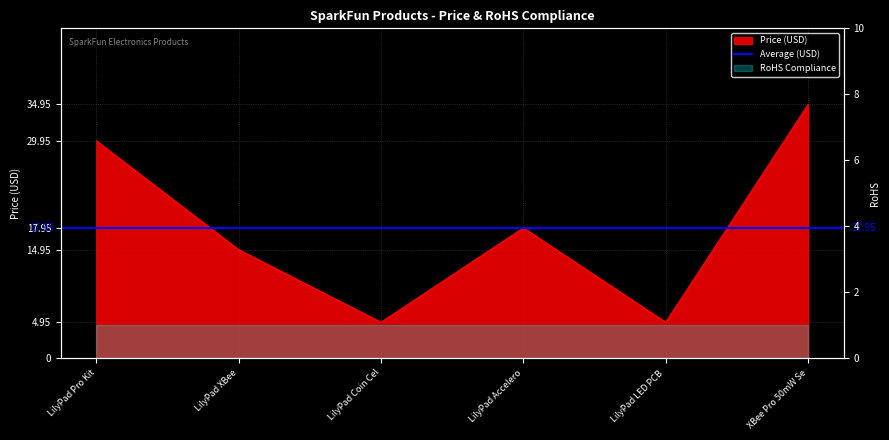

Where is the data nearest to the value 19?

LilyPad Accelero